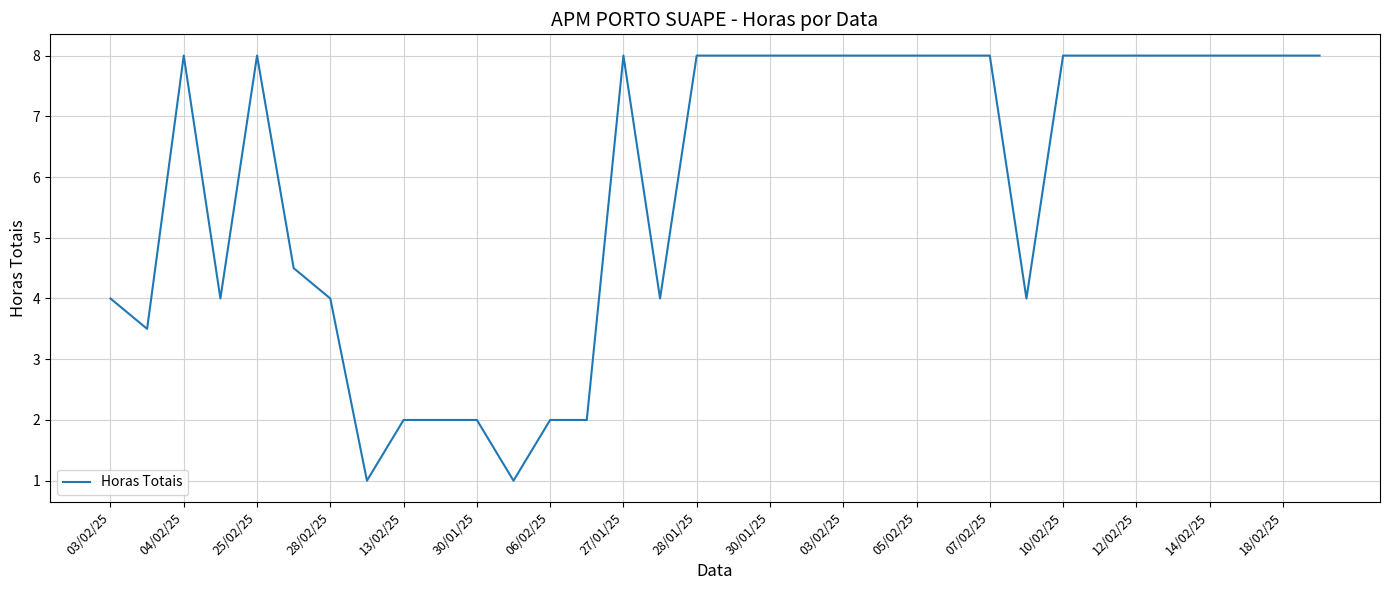

Reading right to left, what are all the values shown in this chart?

8.0	8.0	8.0	8.0	8.0	8.0	8.0	8.0	4.0	8.0	8.0	8.0	8.0	8.0	8.0	8.0	8.0	8.0	4.0	8.0	2.0	2.0	1.0	2.0	2.0	2.0	1.0	4.0	4.5	8.0	4.0	8.0	3.5	4.0